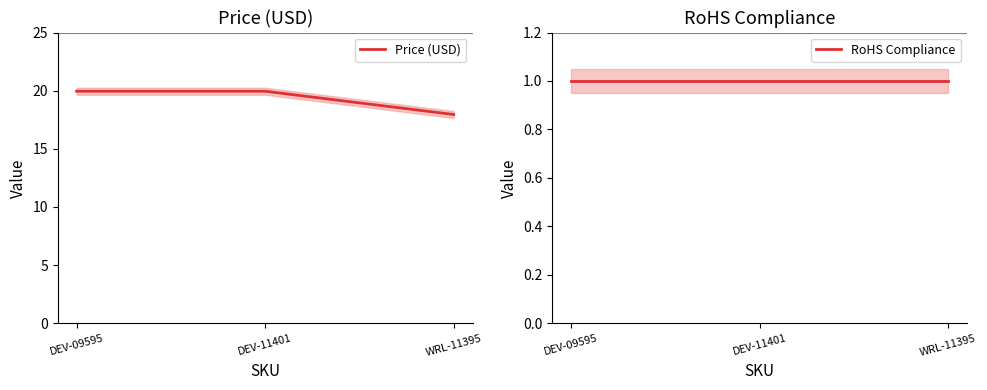

What are all the series names shown in the legend?

Price (USD), RoHS Compliance